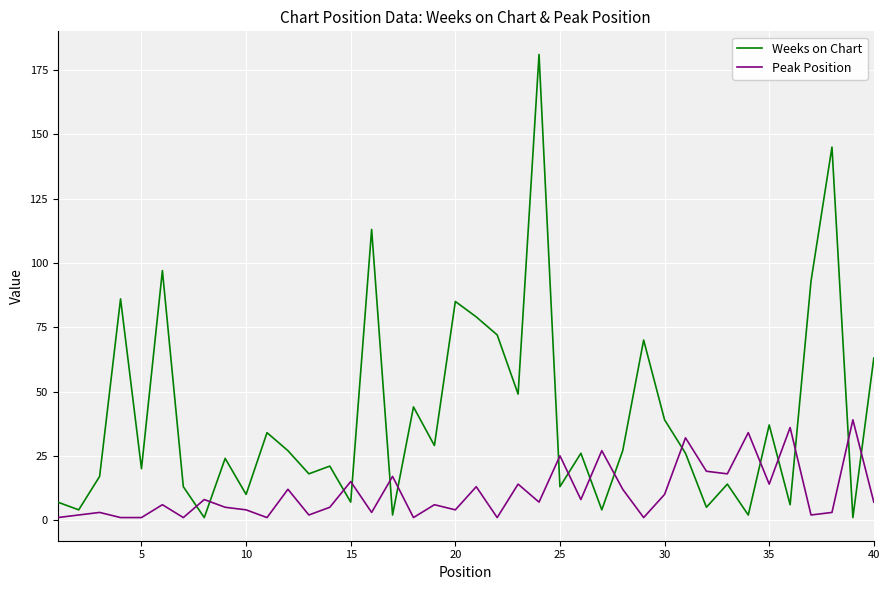

Rank the series by their maximum value, from lowest to highest.

Peak Position, Weeks on Chart